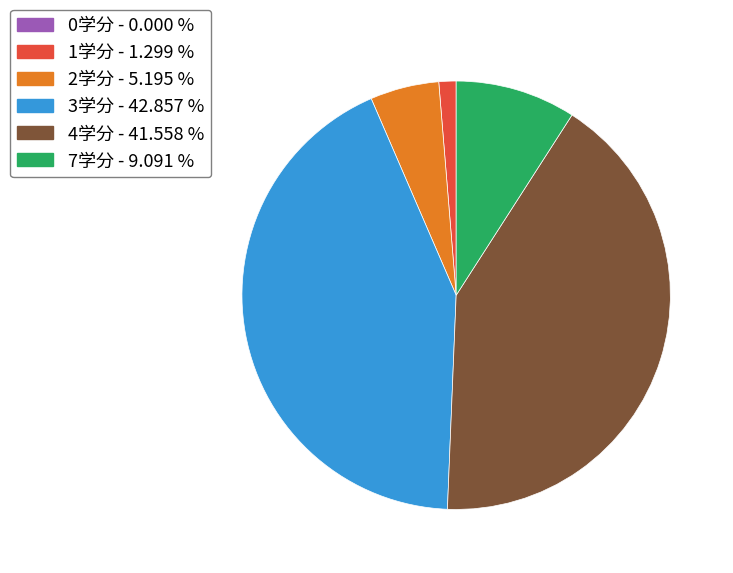

Is there any slice that represents more than half of the pie?

No